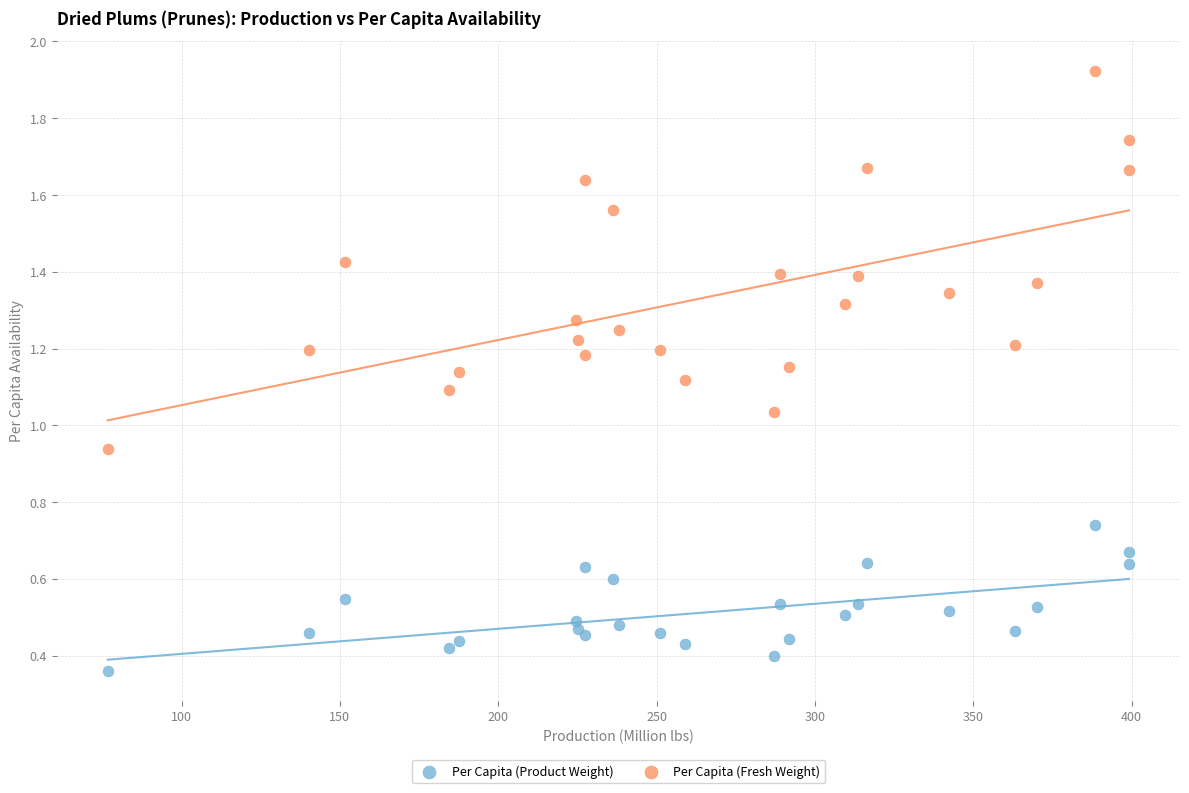

What is the X range (max minus min) for the scatter plot?

322.4